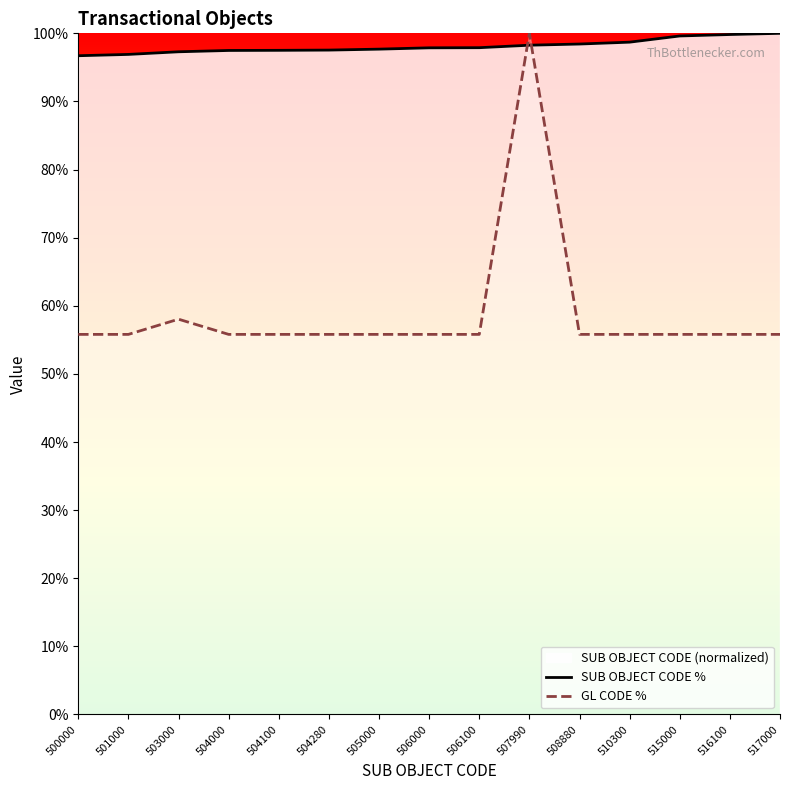

What is the sum of all GL CODE % values?

883.5